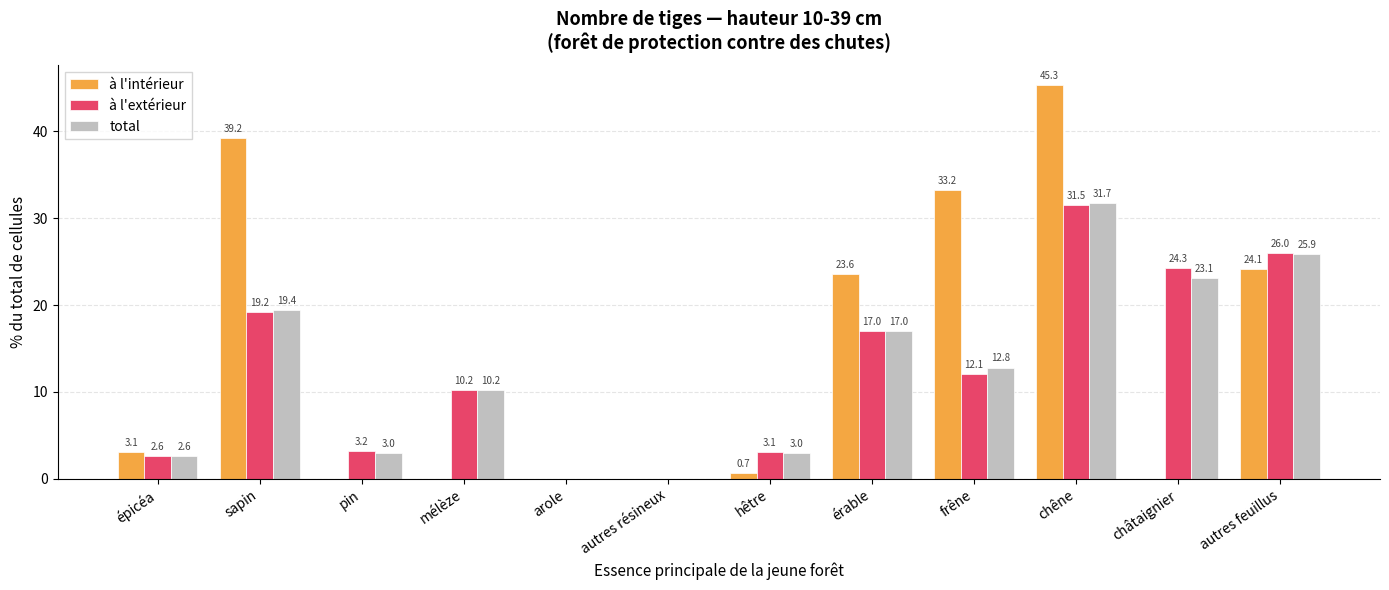

What are all the series names shown in the legend?

à l'intérieur, à l'extérieur, total